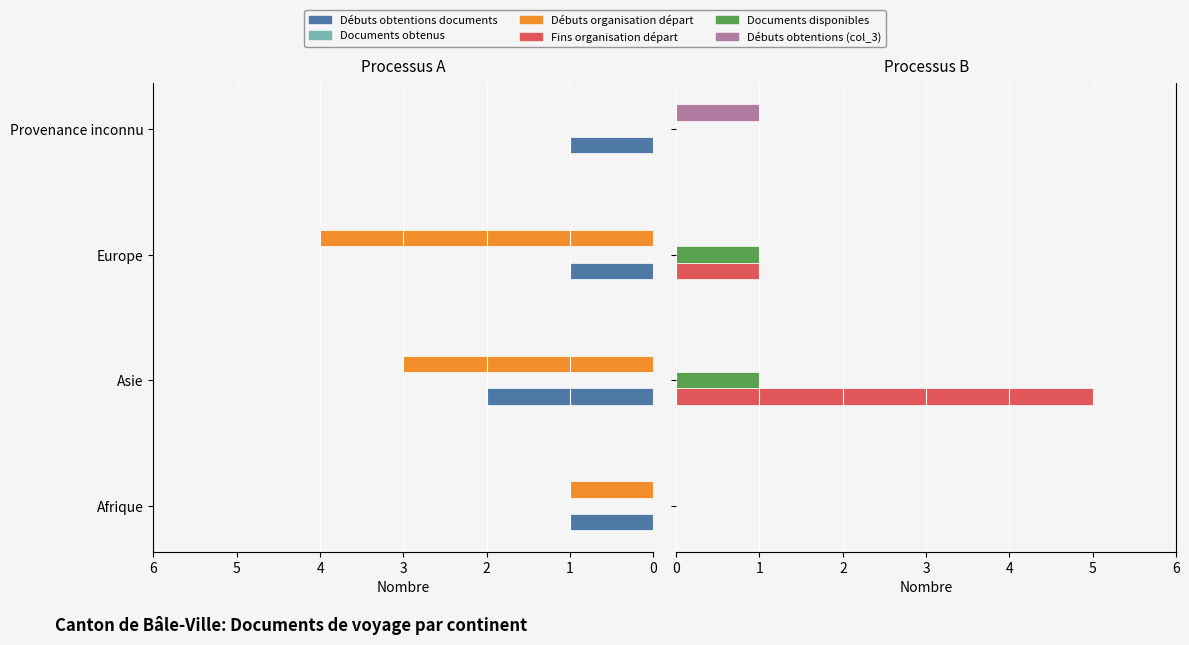

Is it true that Débuts organisation départ equals 1.0 at Afrique?

True